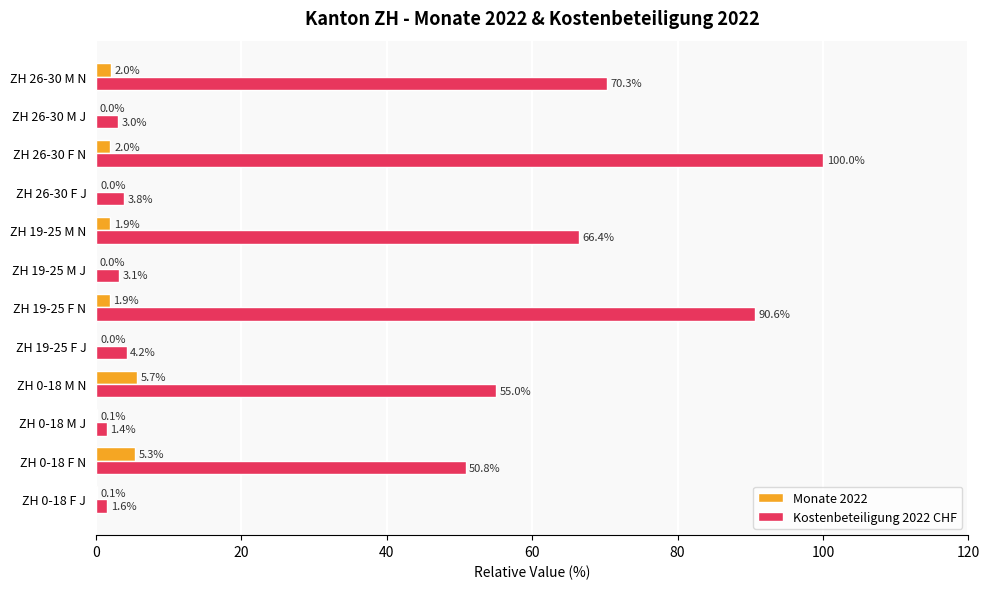

Is it true that Kostenbeteiligung 2022 CHF equals 111.7 at ZH 19-25 M N?

False